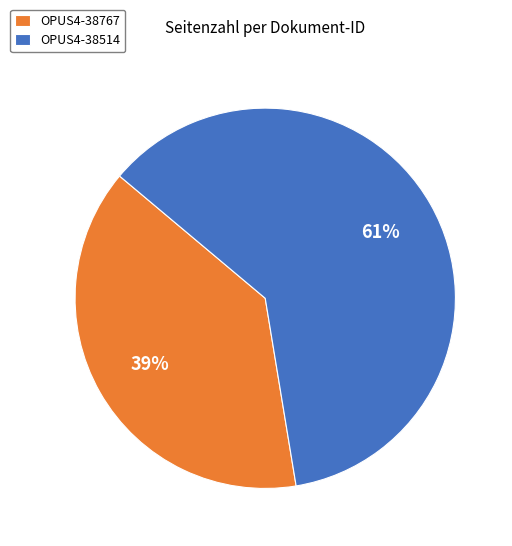

To the nearest percent, what is the combined percentage of OPUS4-38514 and OPUS4-38767?

100%